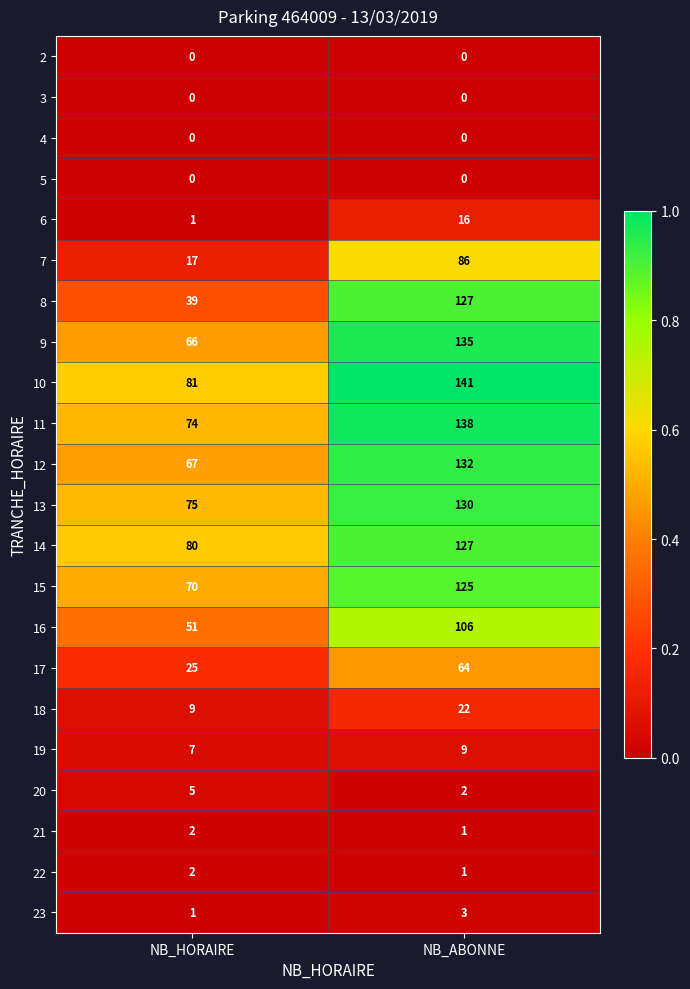

What is the minimum value for 12?

67